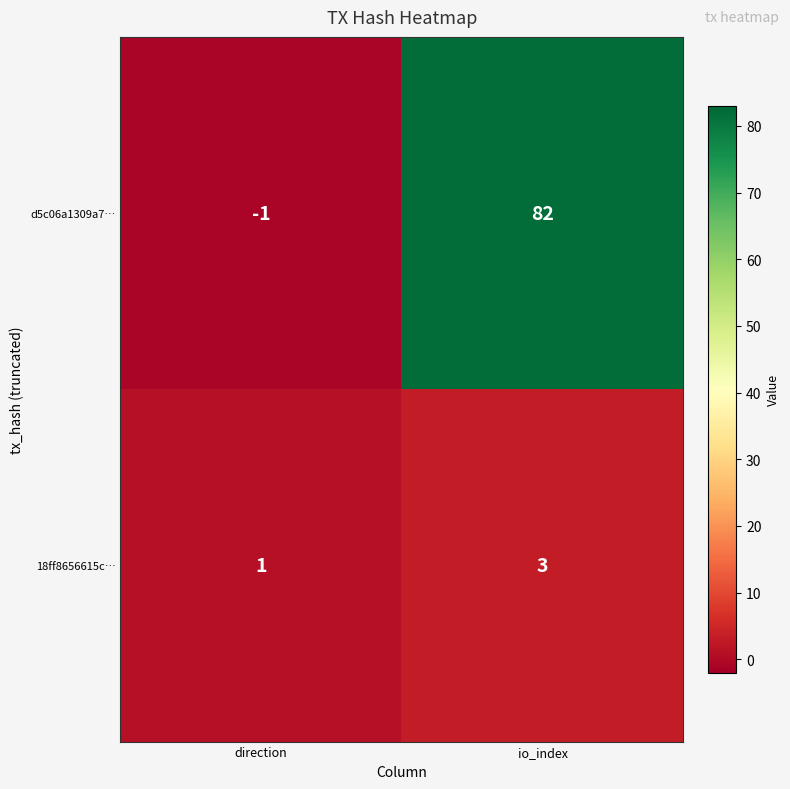

At io_index, list the series in order from largest to smallest.

d5c06a1309a7…, 18ff8656615c…